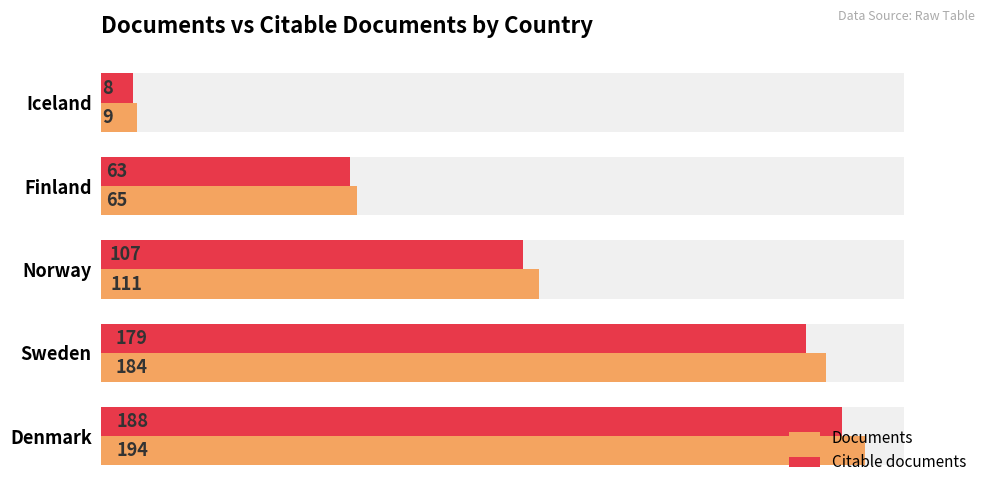

What is the difference between the maximum and minimum values in the Citable documents series?

180